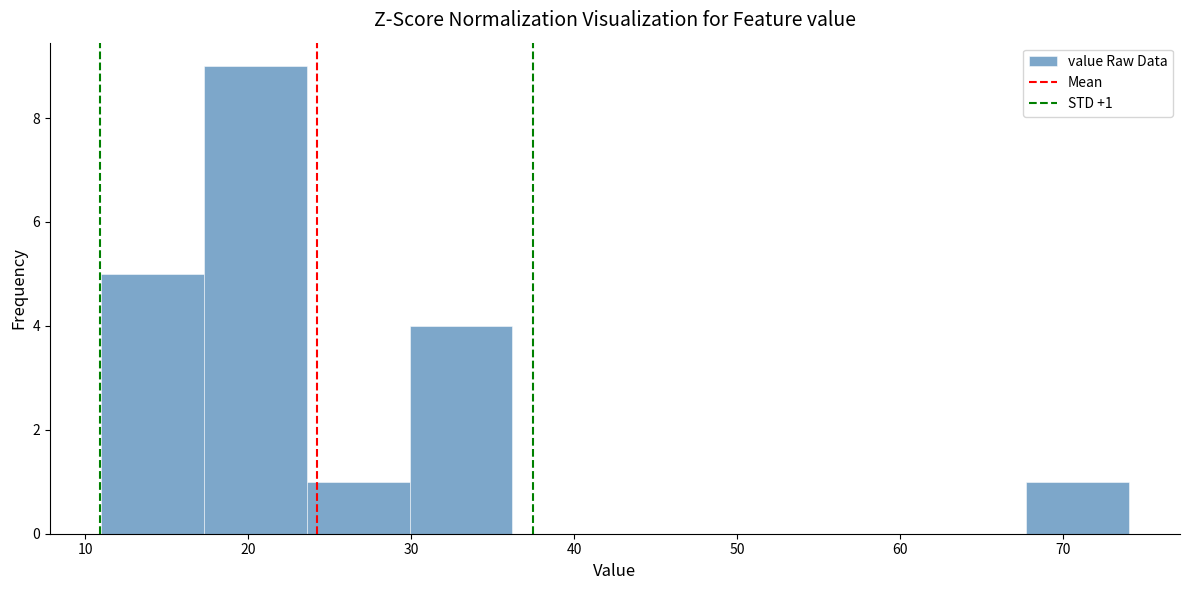

Over which range of the x-axis is the bar tallest?

17.3 to 23.6